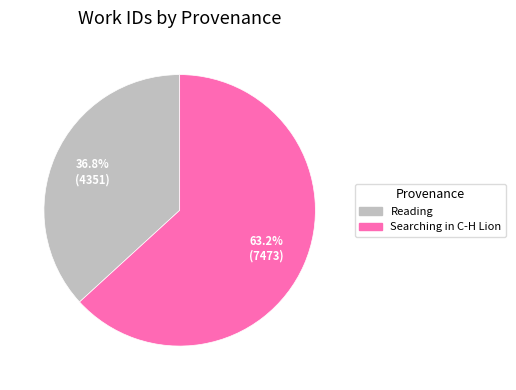

Is it true that Searching in C-H Lion is 70% of the pie?

False